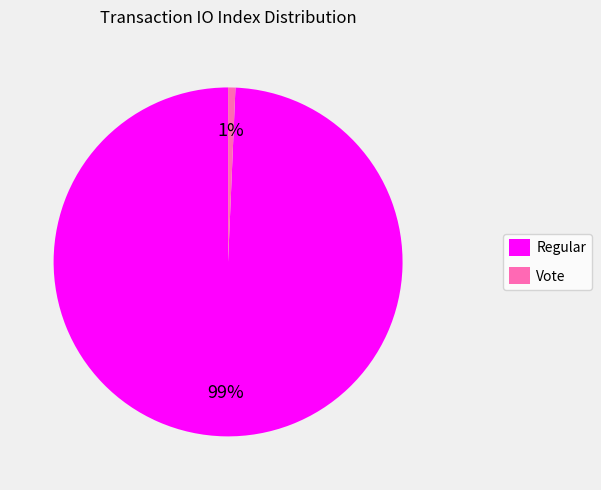

The Regular slice represents 99% of the pie. True or false?

True